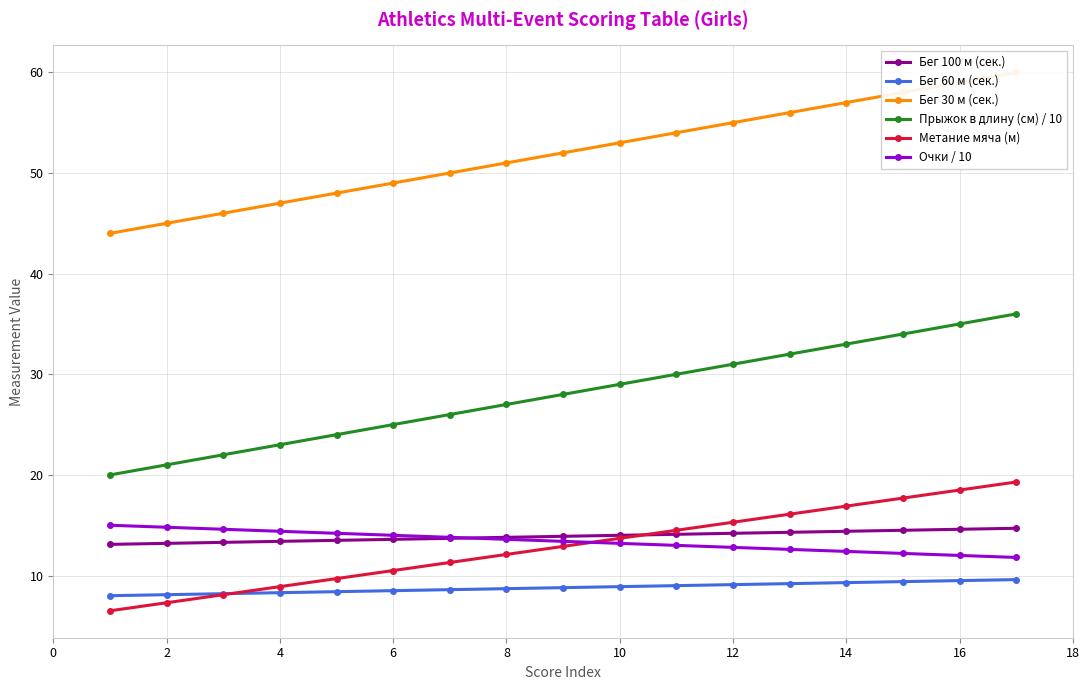

What is the sum of the Бег 60 м (сек.) values at 14 and 4?

17.6